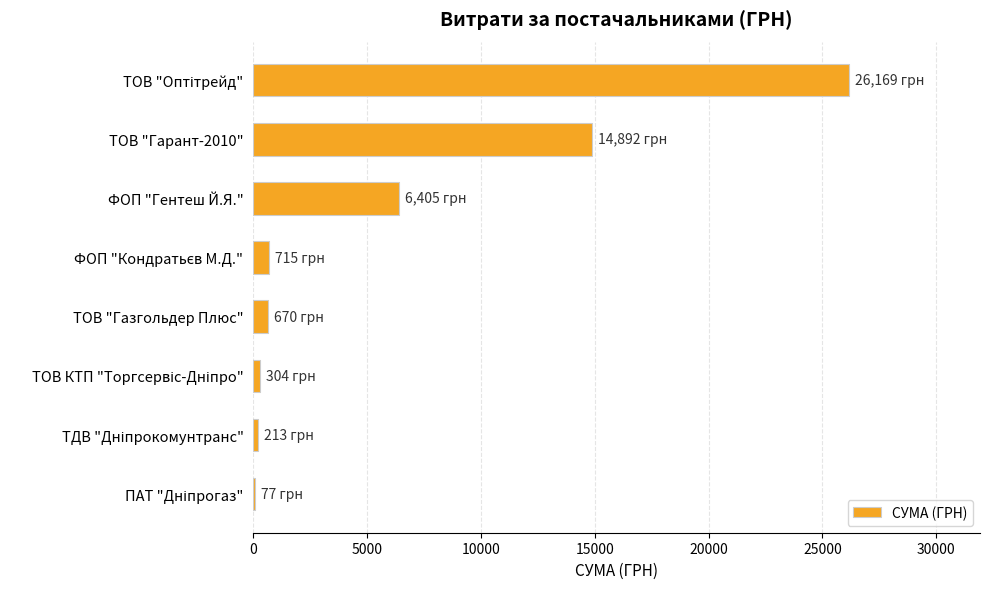

The value at ФОП "Гентеш Й.Я." is 6405.0. True or false?

True